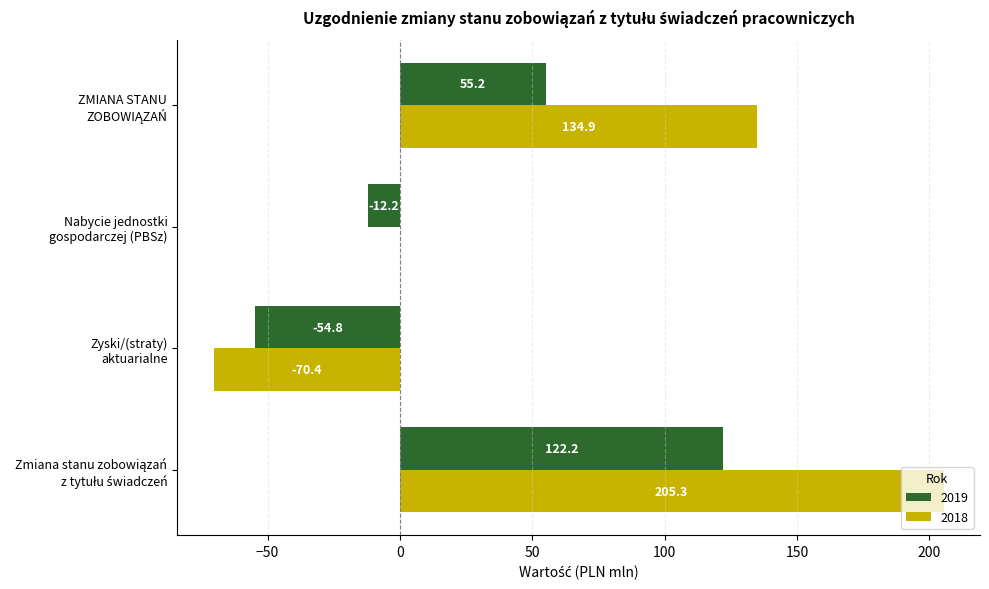

The 2018 series shows -70.4 at Zyski/(straty)
aktuarialne. True or false?

True